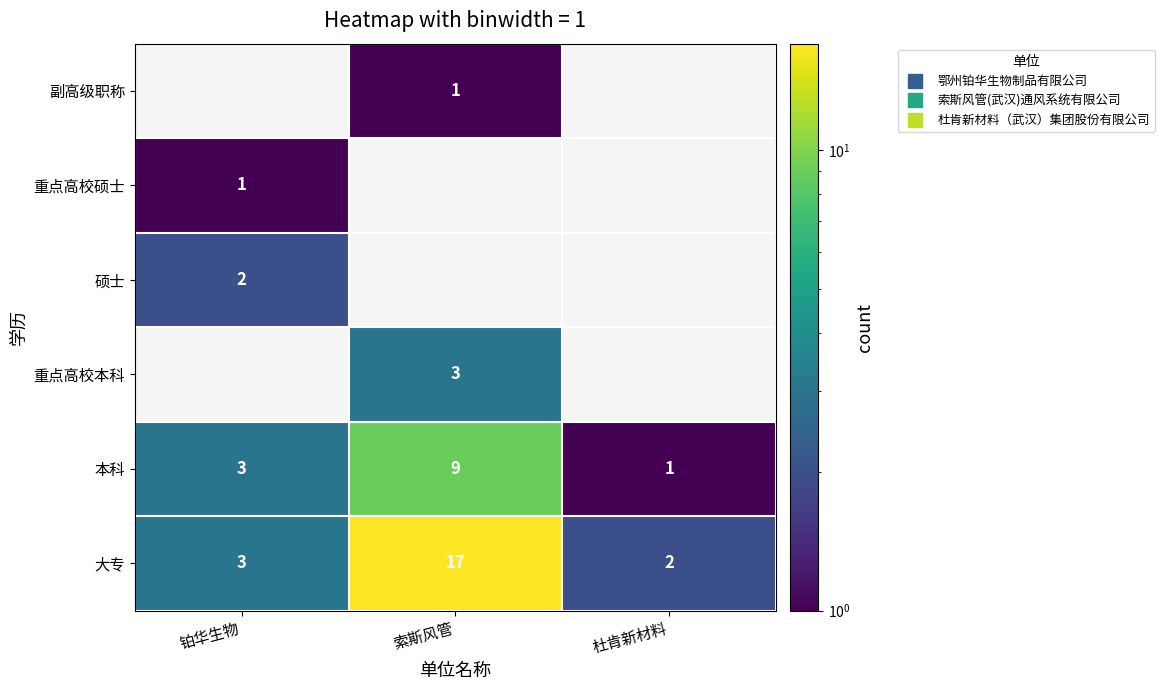

Is it true that 本科 equals 6.2 at 索斯风管?

False